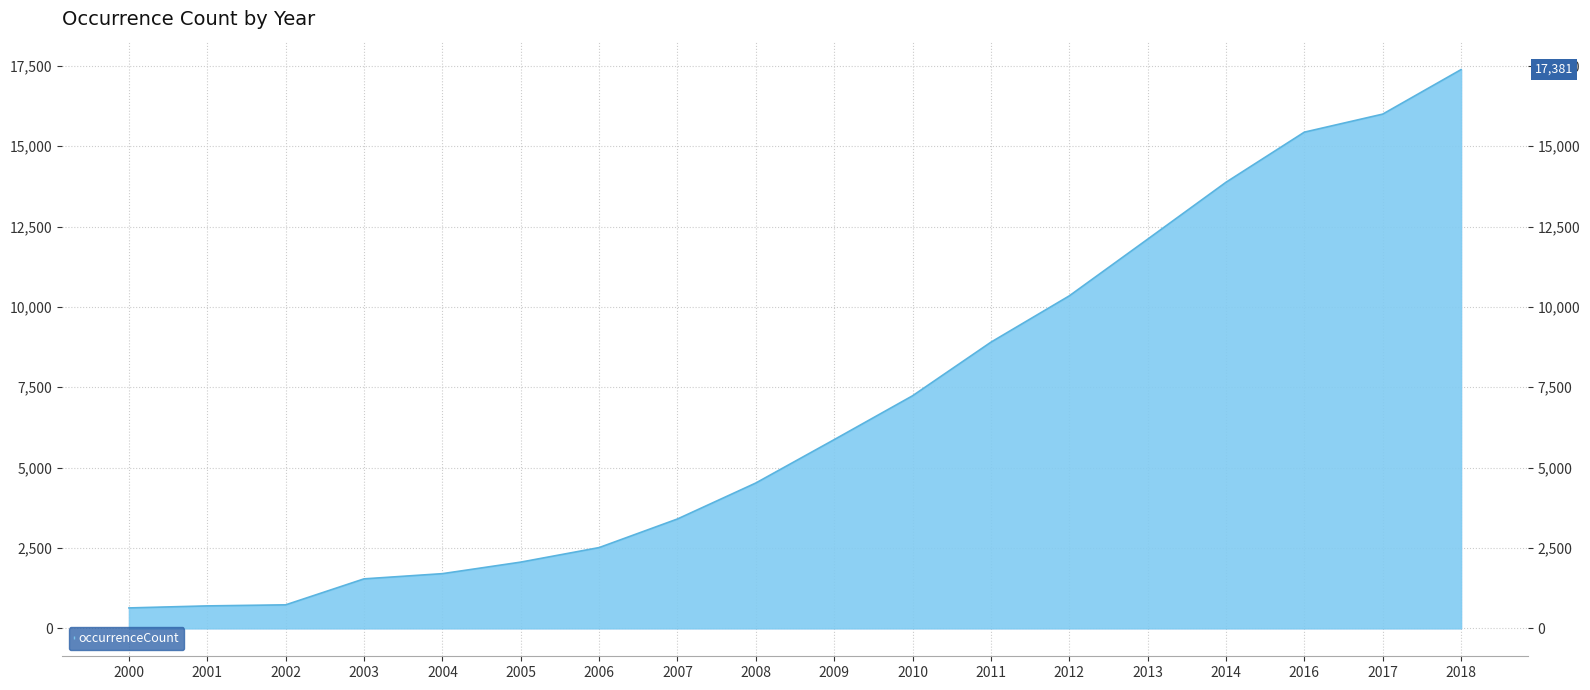

What is the minimum value shown in the chart?

635